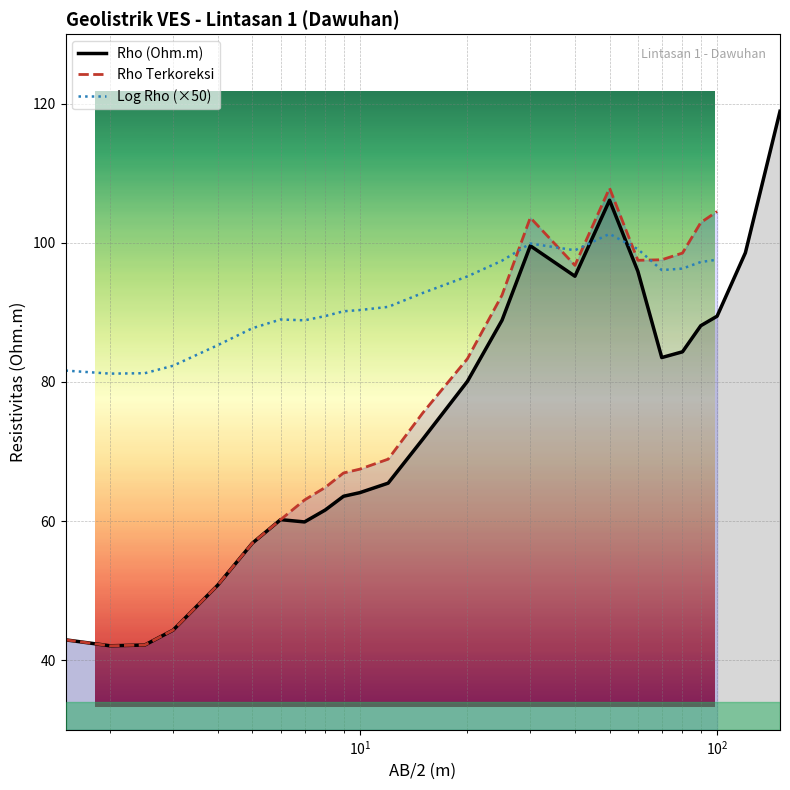

How many lines are shown in the chart?

3